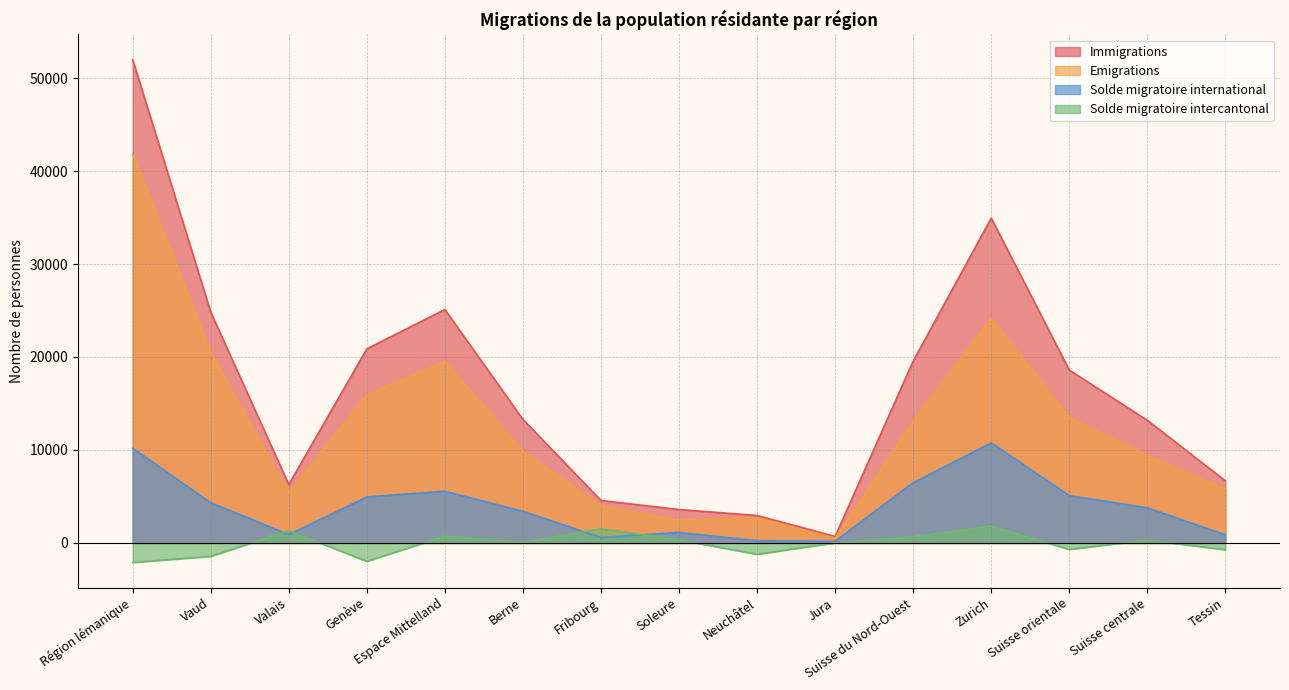

True or false: Solde migratoire international and Emigrations intersect in this chart.

False